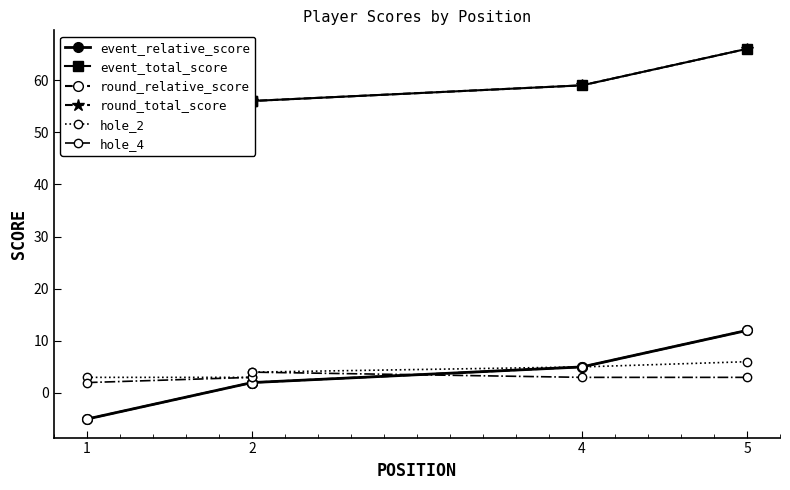

True or false: round_total_score and event_total_score intersect in this chart.

False